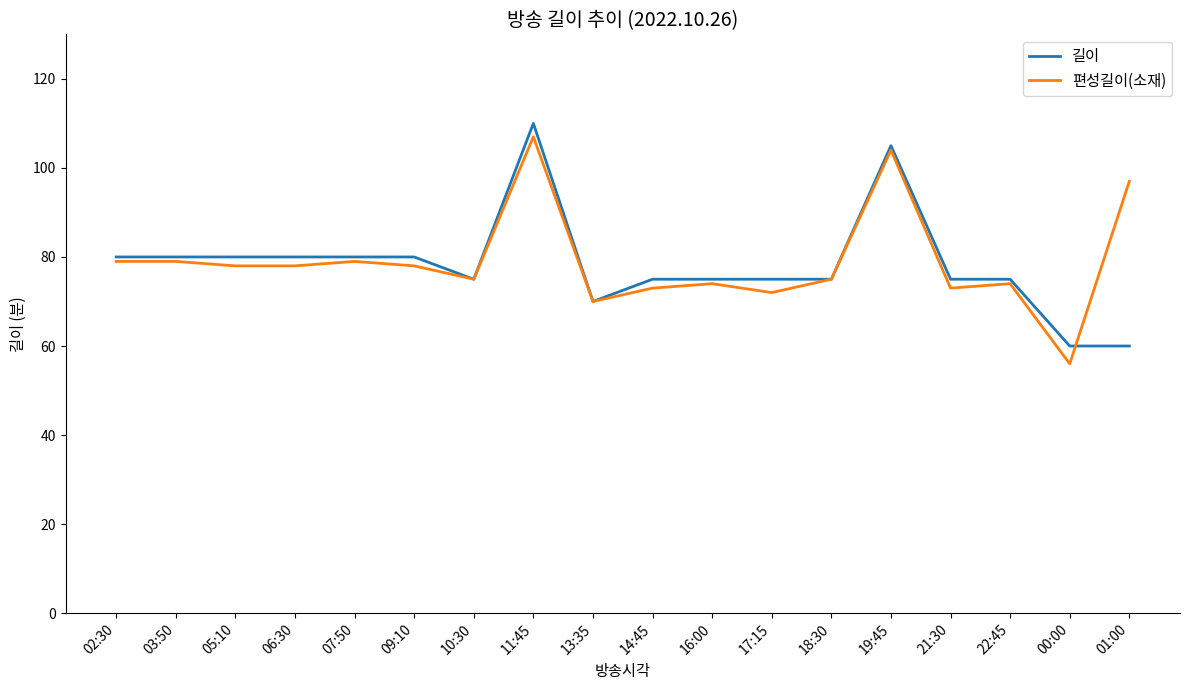

What are all the series names shown in the legend?

길이, 편성길이(소재)